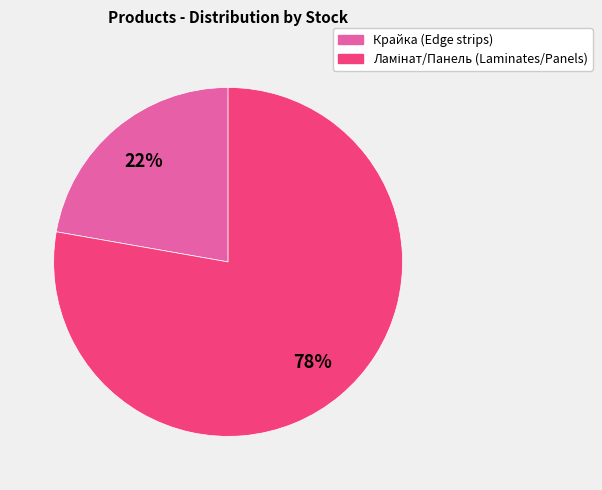

Does any single category account for the majority?

Yes